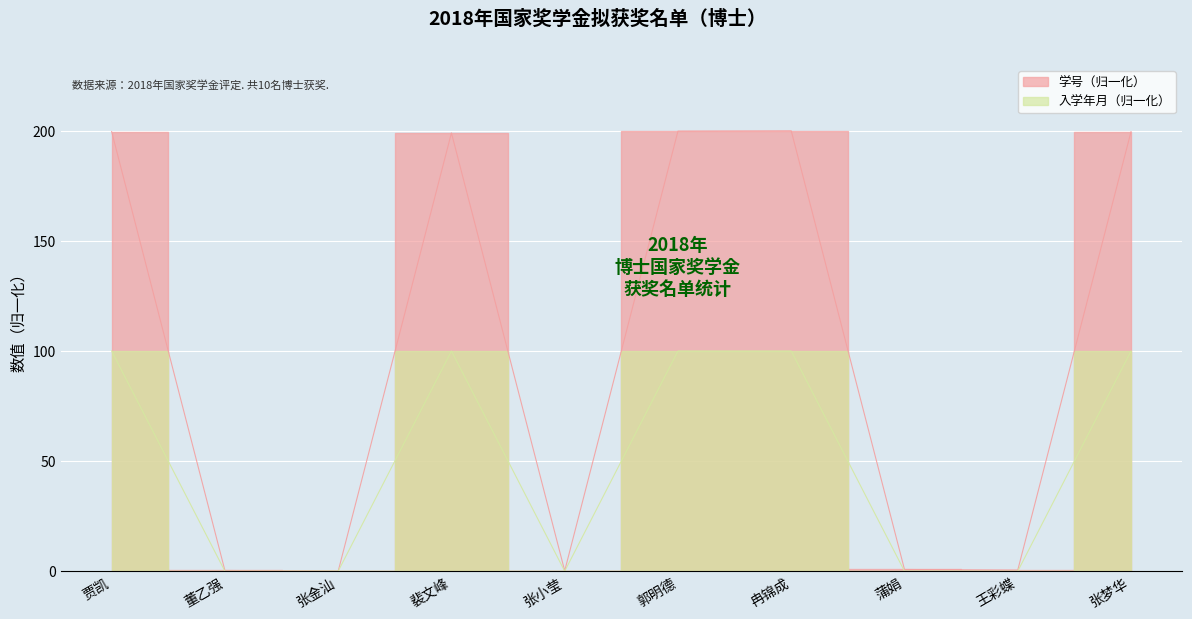

What is the difference between the maximum and minimum values in the 入学年月 series?

100.0